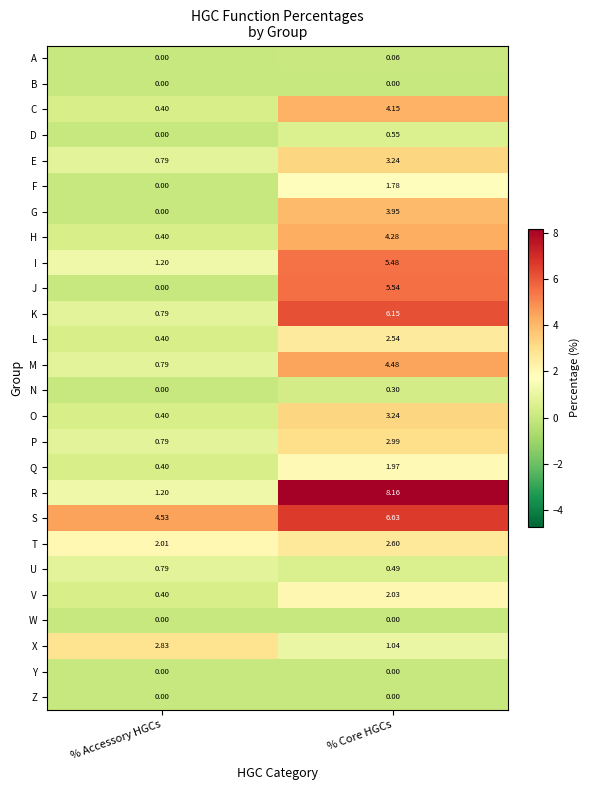

How many values in the O series are below 3?

1